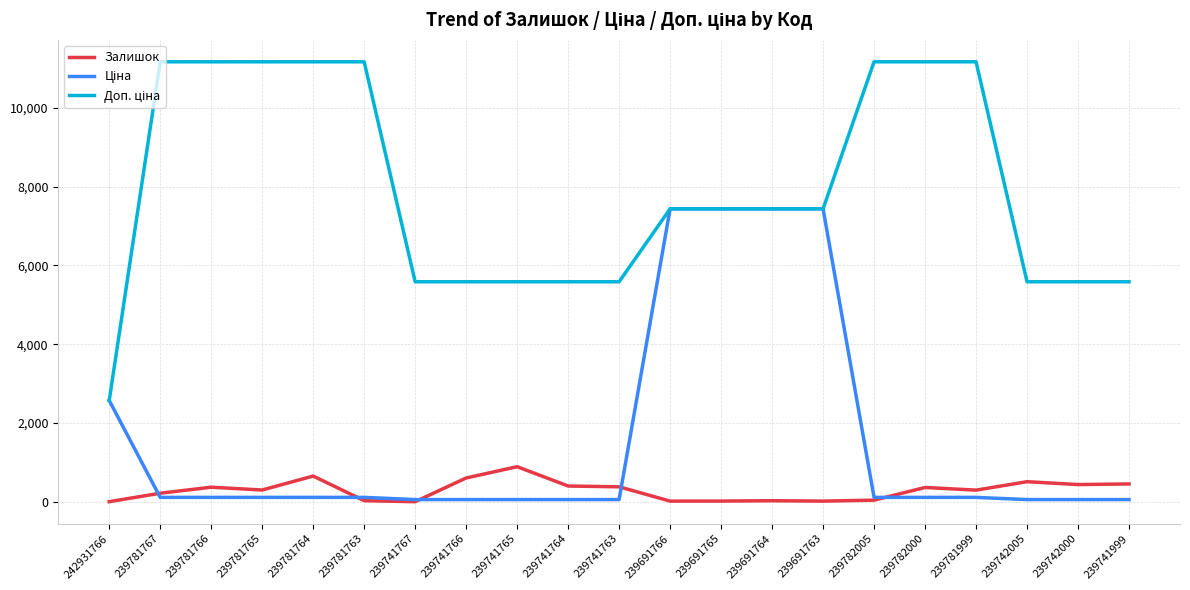

What is the greatest value displayed?

11169.0